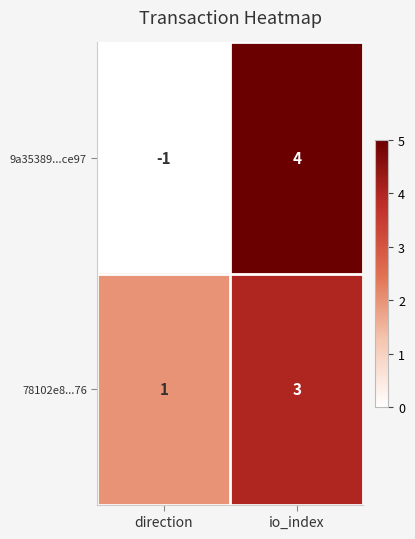

Reading right to left, transcribe all the data shown in this chart.

9a35389...ce97: 4	-1
78102e8...76: 3	1